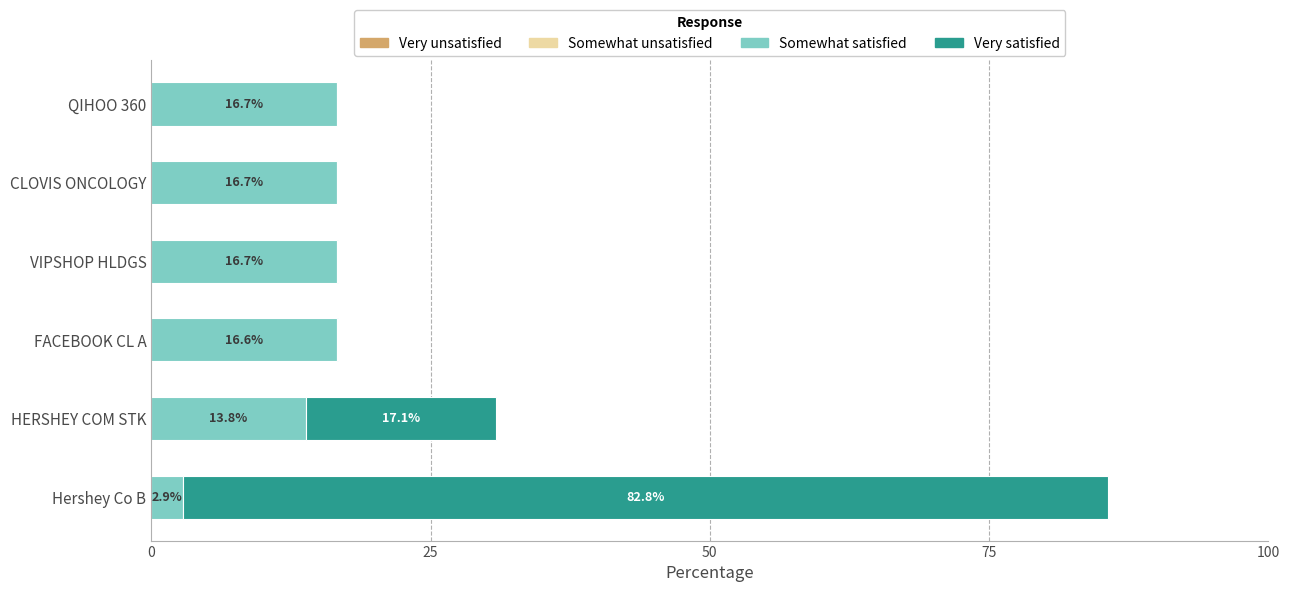

True or false: Somewhat satisfied has a value of 16.7 at VIPSHOP HLDGS.

True